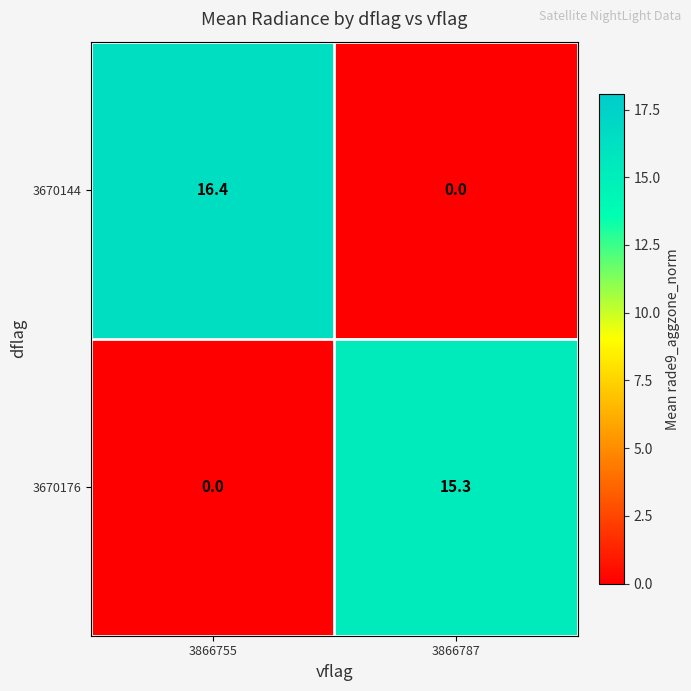

Reading left to right, extract all data points from this chart.

3670144: 3866755=16.4	3866787=0.0
3670176: 3866755=0.0	3866787=15.3